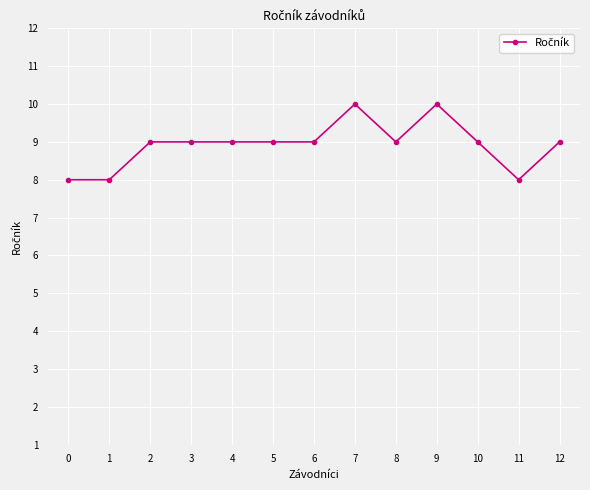

What is the difference between the second highest and second lowest values?

2